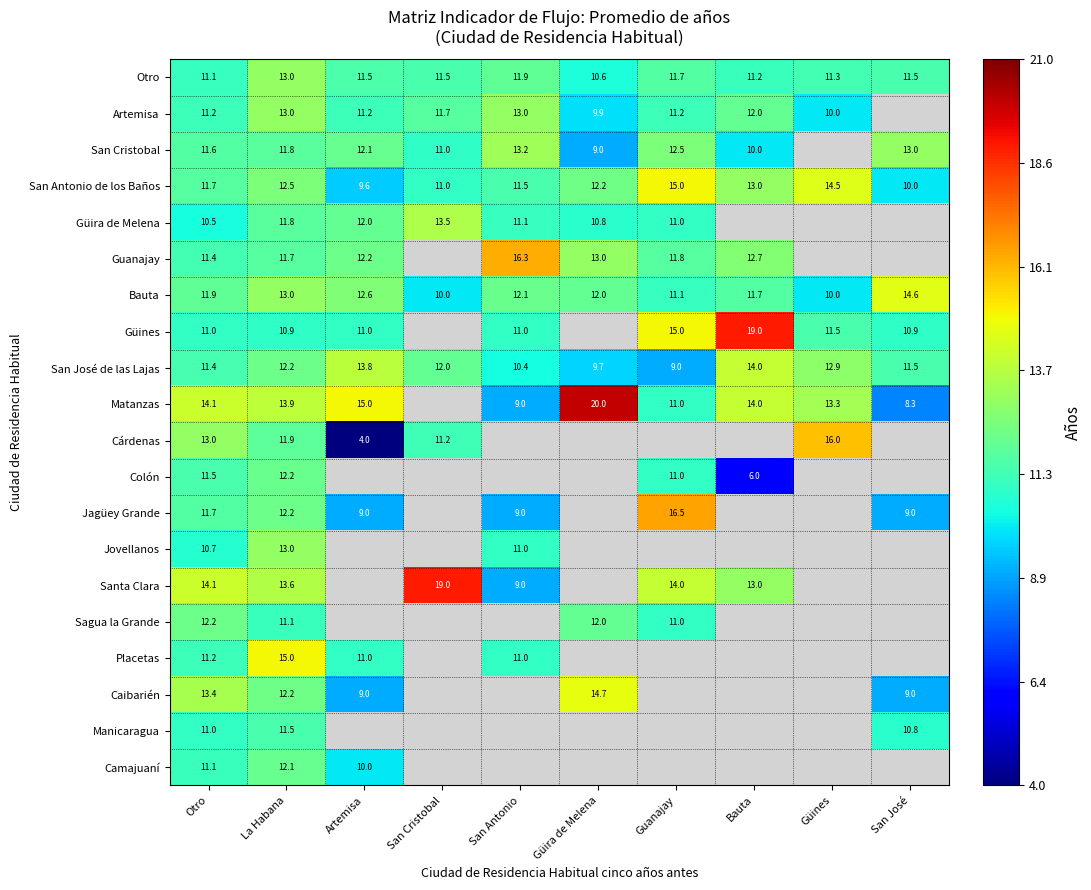

At which category is the sum across all series the highest?

La Habana